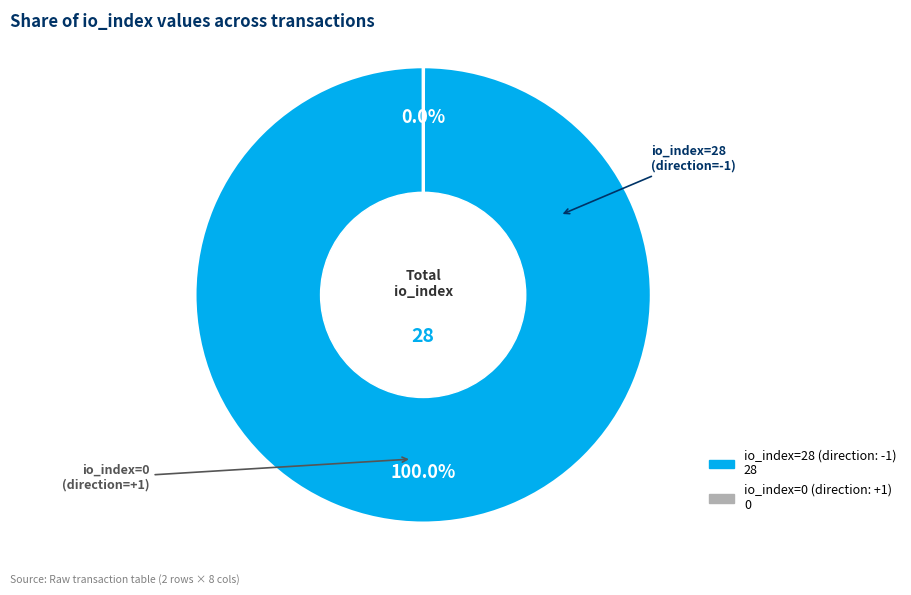

Is there a majority slice in this chart?

Yes